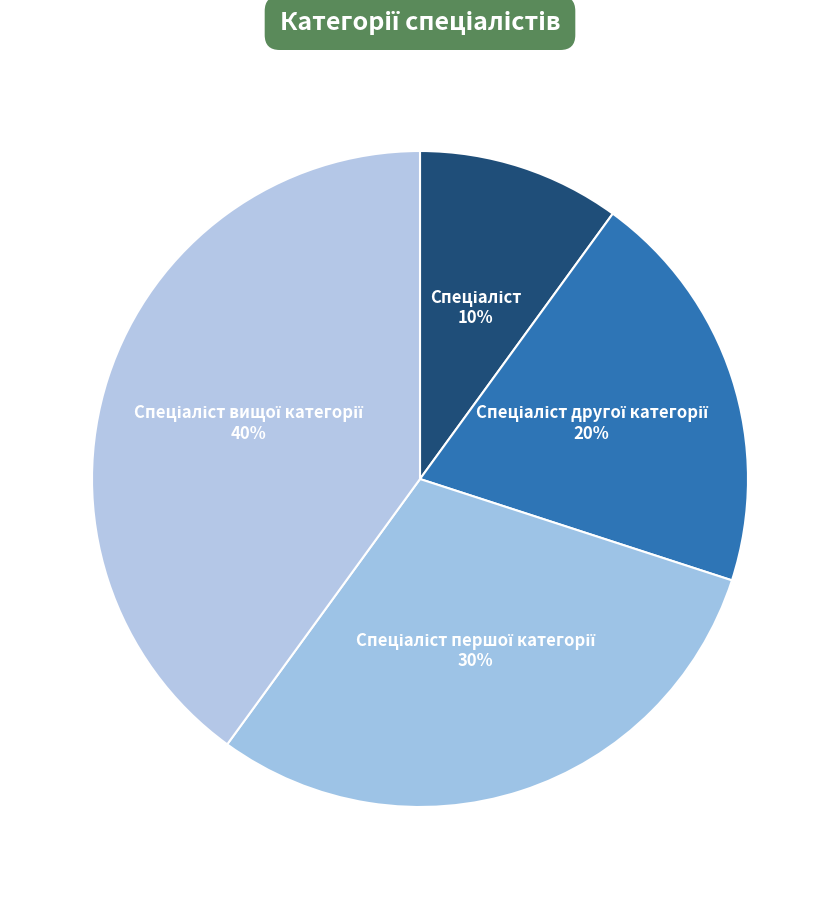

How many slices are in this pie chart?

4